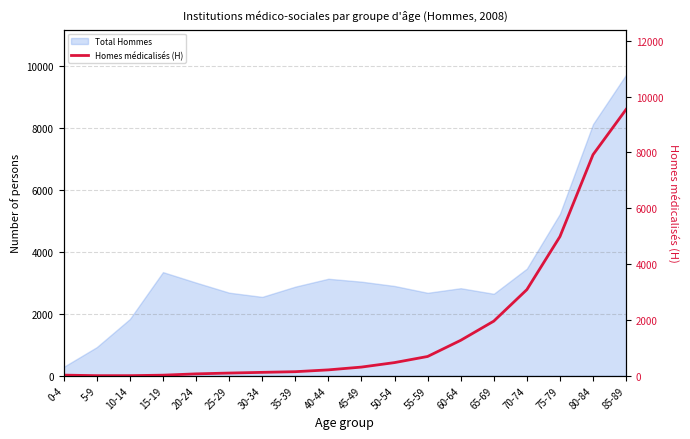

How many data points are less than 309?

9